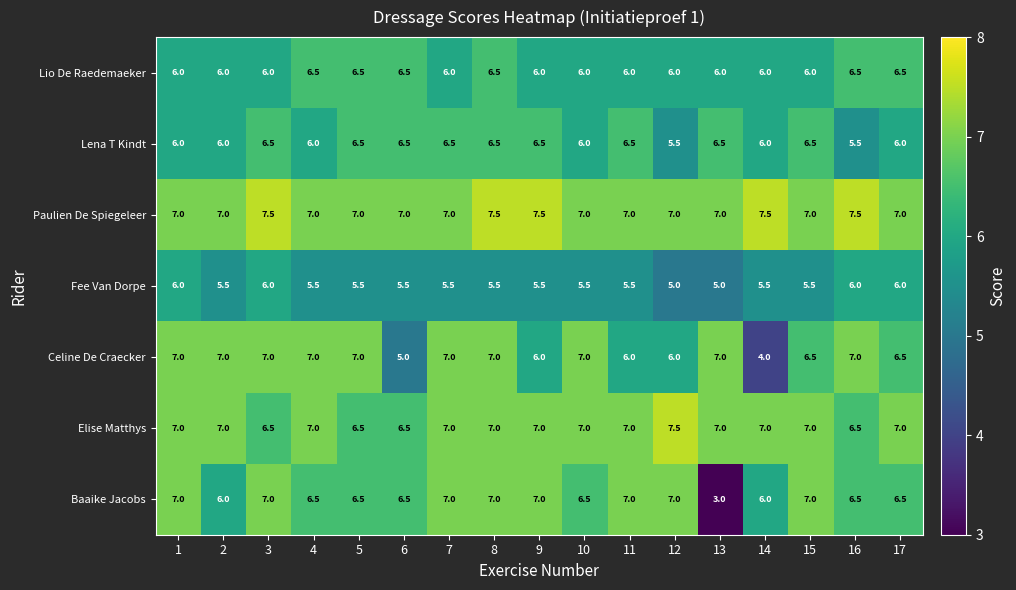

What is the difference between the highest and lowest values at 12?

2.5